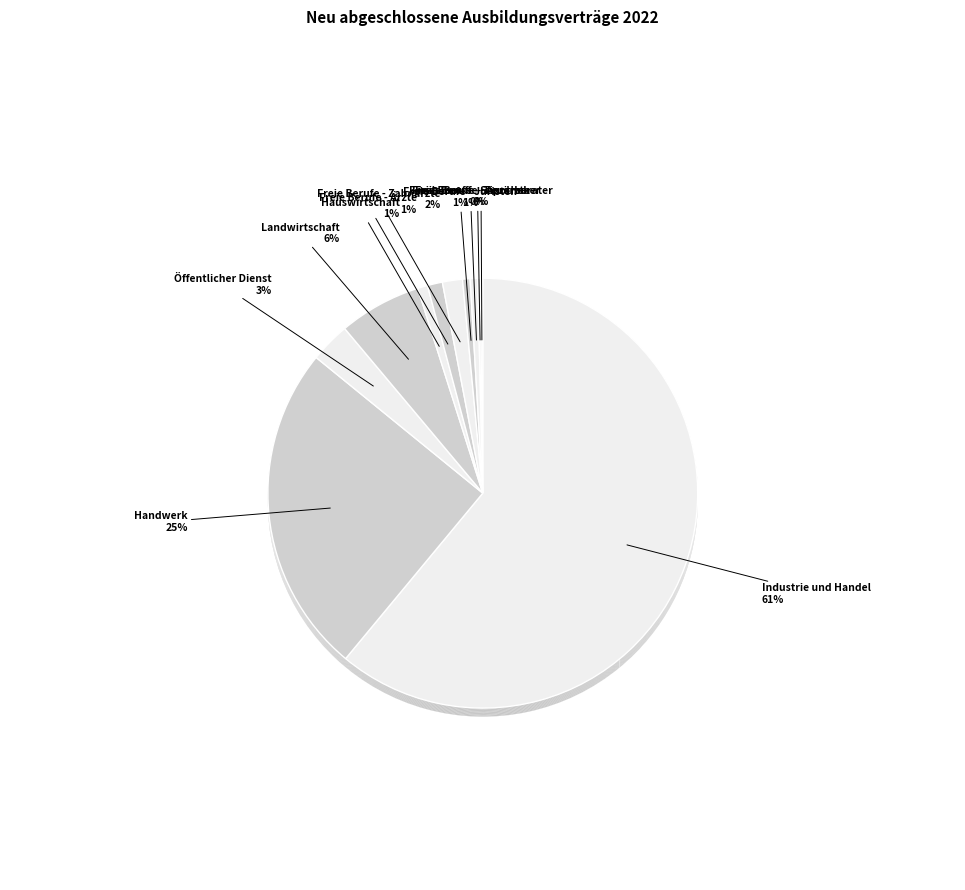

How many segments does this pie chart have?

11